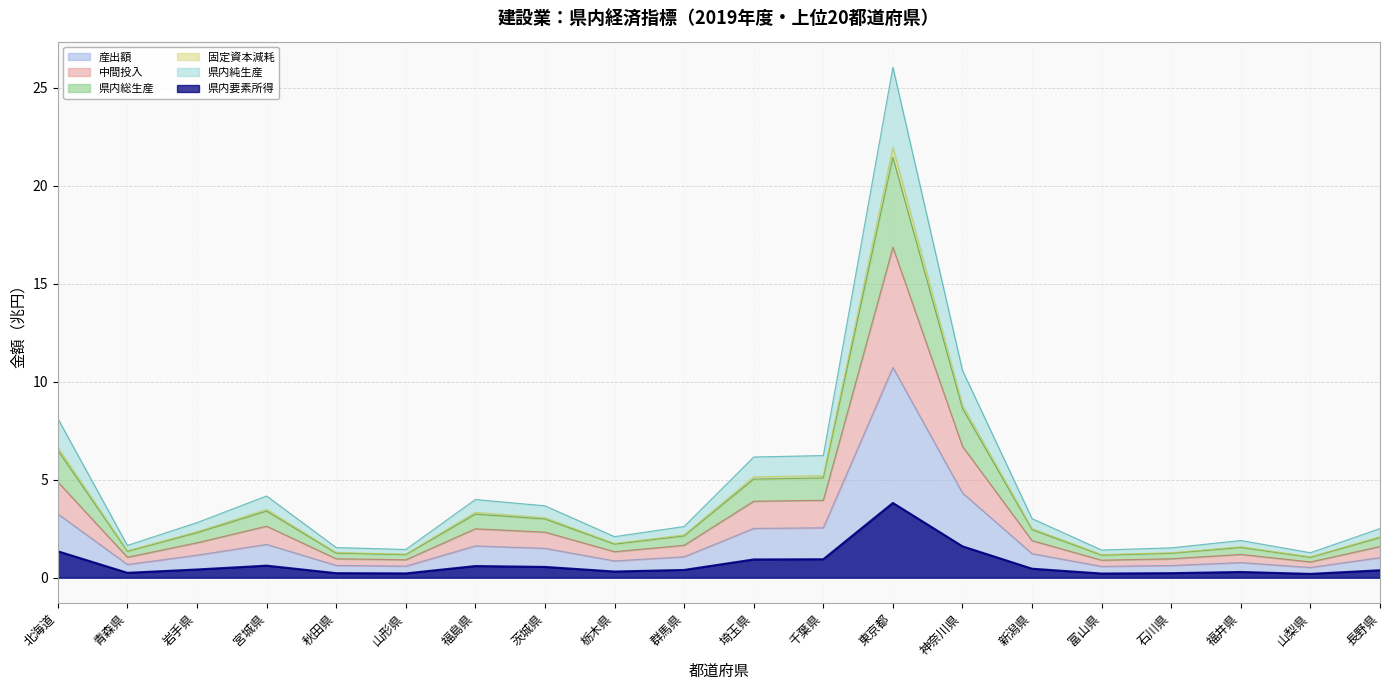

What is the spread (max minus min) of values at 福井県?

1.6